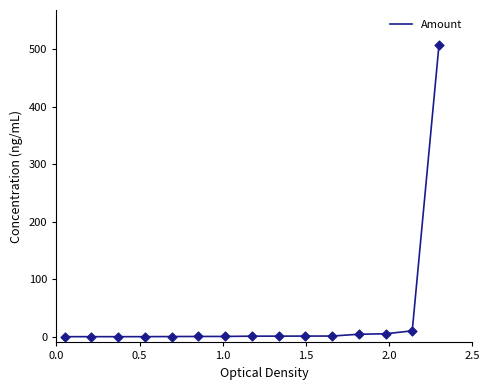

What is the greatest value displayed?

507.0